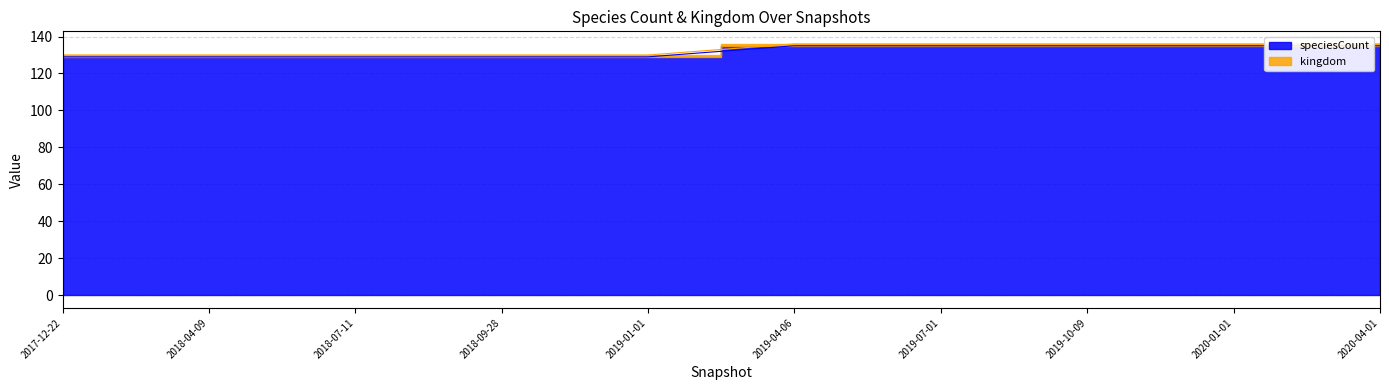

What is the change in value from 2018-04-09 to 2019-04-06?

+6